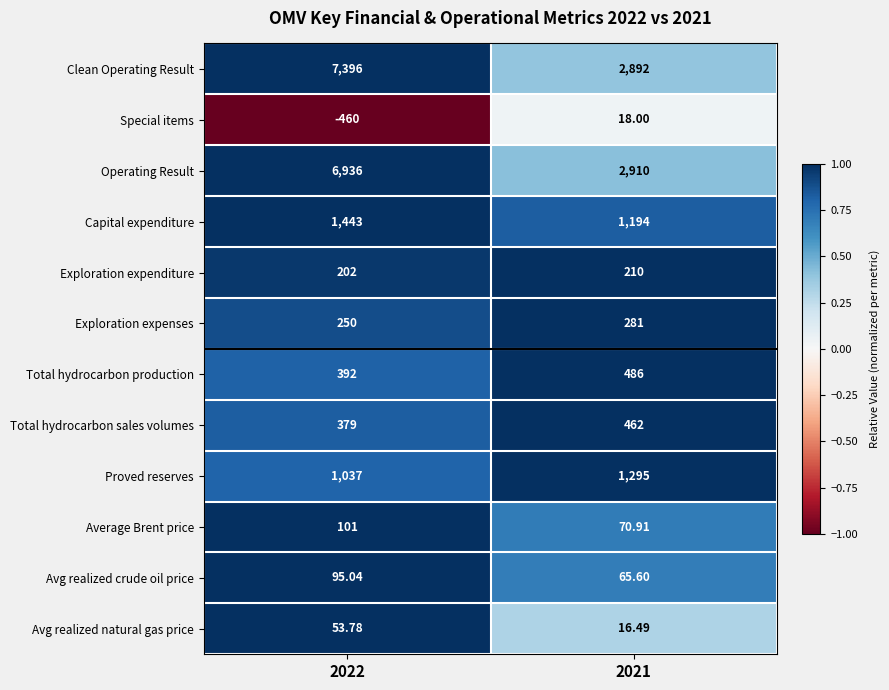

What is the maximum value shown in the chart?

7396.0